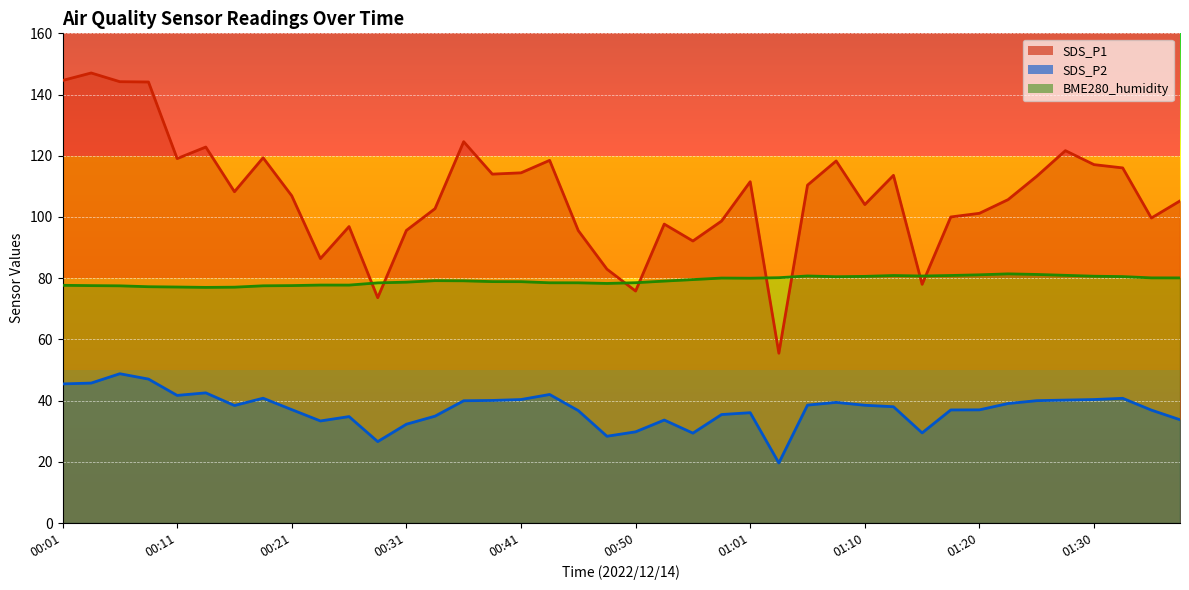

Reading right to left, list all the values displayed in this chart.

SDS_P1: 01:37=105.2	01:35=99.7	01:32=116.0	01:30=117.1	01:27=121.7	01:25=113.3	01:23=105.7	01:20=101.2	01:18=100.0	01:15=78.0	01:13=113.6	01:10=104.0	01:08=118.3	01:05=110.4	01:03=55.5	01:01=111.5	00:58=98.7	00:55=92.2	00:53=97.7	00:50=75.8	00:48=83.0	00:46=95.5	00:43=118.5	00:41=114.4	00:38=114.0	00:36=124.6	00:33=102.7	00:31=95.6	00:28=73.6	00:26=96.9	00:23=86.4	00:21=106.9	00:18=119.3	00:16=108.2	00:13=122.8	00:11=119.1	00:08=144.1	00:06=144.2	00:03=147.1	00:01=144.6
SDS_P2: 01:37=33.8	01:35=36.9	01:32=40.8	01:30=40.4	01:27=40.2	01:25=40.0	01:23=39.0	01:20=37.0	01:18=37.0	01:15=29.4	01:13=38.0	01:10=38.5	01:08=39.4	01:05=38.5	01:03=19.6	01:01=36.0	00:58=35.5	00:55=29.4	00:53=33.6	00:50=29.8	00:48=28.4	00:46=36.7	00:43=42.0	00:41=40.4	00:38=40.0	00:36=40.0	00:33=34.9	00:31=32.3	00:28=26.6	00:26=34.8	00:23=33.4	00:21=37.0	00:18=40.8	00:16=38.4	00:13=42.5	00:11=41.7	00:08=47.0	00:06=48.8	00:03=45.7	00:01=45.5
BME280_humidity: 01:37=80.1	01:35=80.1	01:32=80.5	01:30=80.6	01:27=80.9	01:25=81.2	01:23=81.4	01:20=81.1	01:18=80.9	01:15=80.7	01:13=80.9	01:10=80.6	01:08=80.5	01:05=80.7	01:03=80.2	01:01=80.0	00:58=80.0	00:55=79.5	00:53=79.0	00:50=78.5	00:48=78.3	00:46=78.5	00:43=78.5	00:41=78.9	00:38=78.9	00:36=79.1	00:33=79.2	00:31=78.7	00:28=78.5	00:26=77.7	00:23=77.8	00:21=77.6	00:18=77.5	00:16=77.1	00:13=77.0	00:11=77.1	00:08=77.2	00:06=77.5	00:03=77.6	00:01=77.7